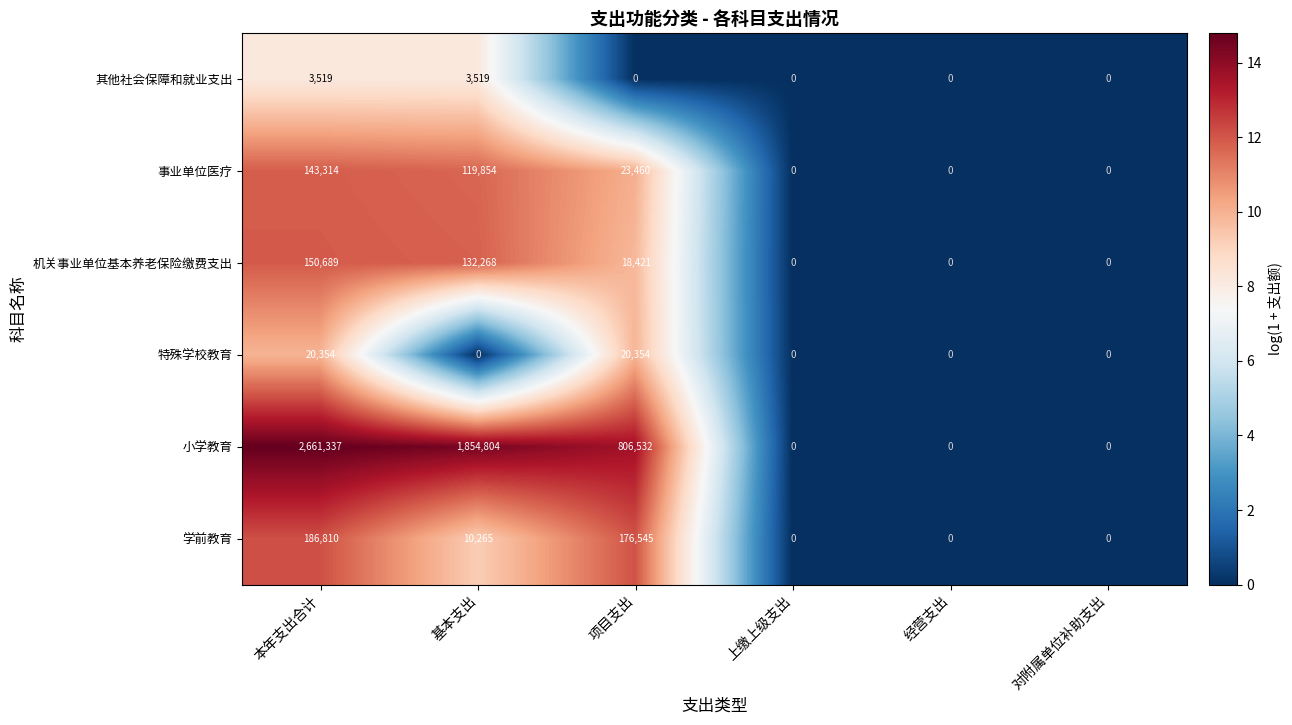

How many values in 其他社会保障和就业支出 are above zero?

2